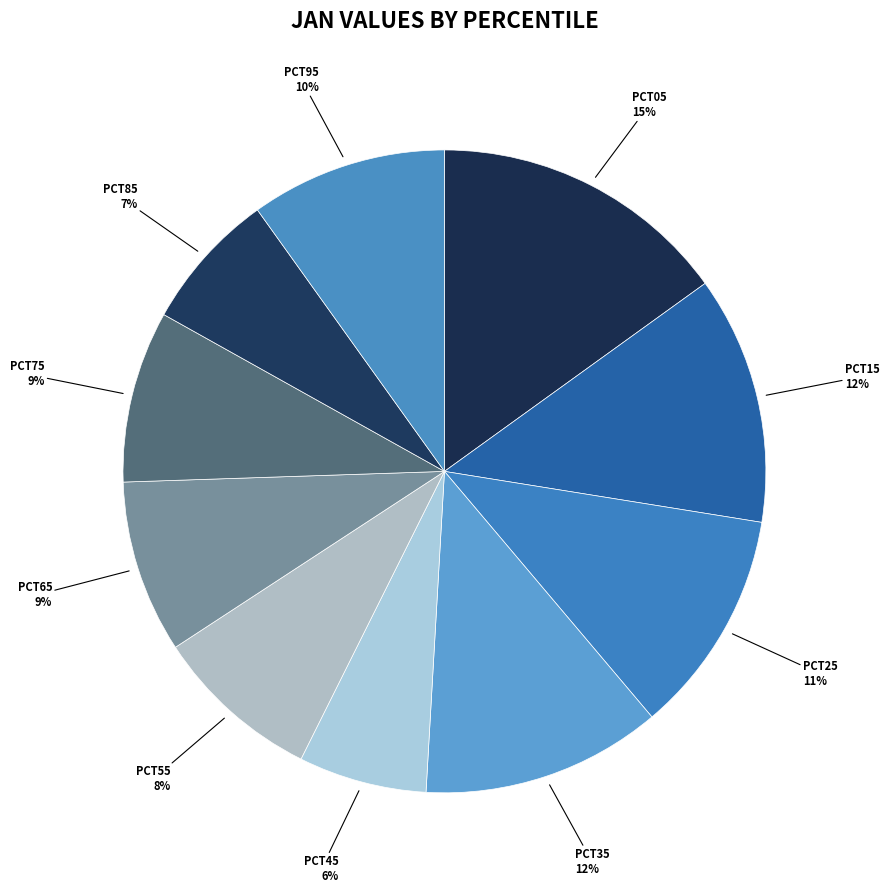

How many slices are in this pie chart?

10